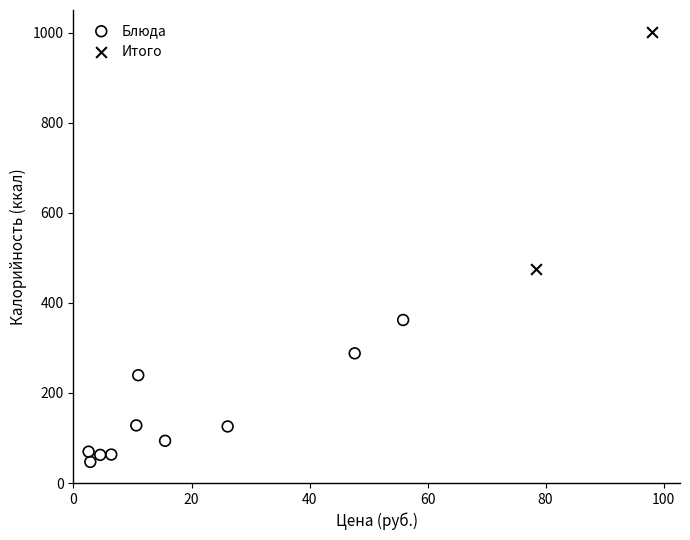

Which series contains the lowest Y value?

Блюда